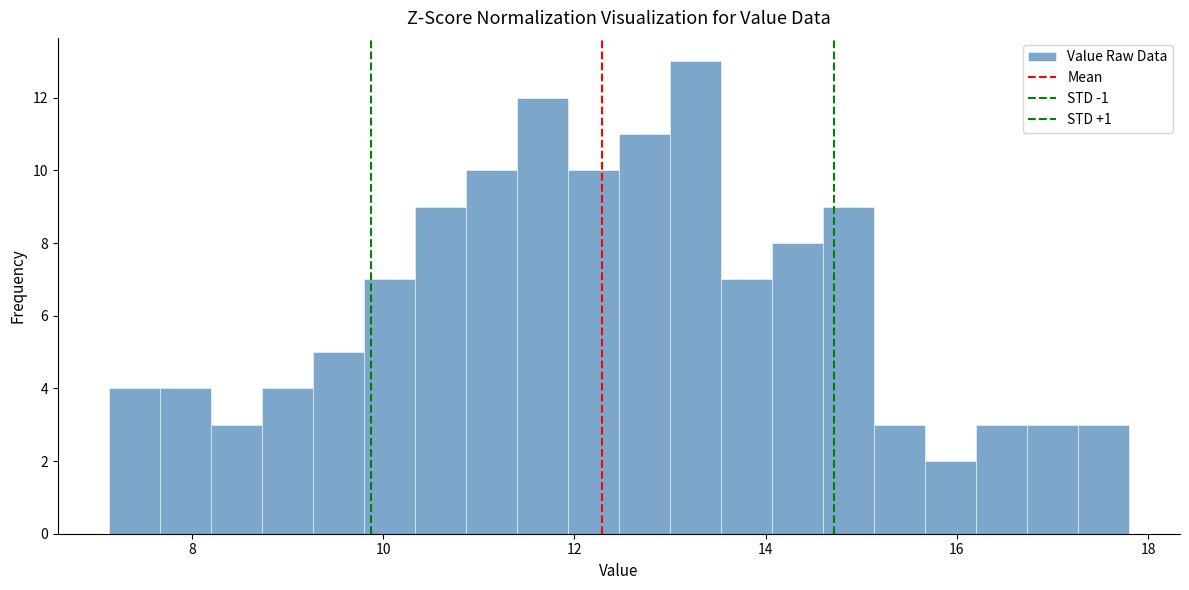

Around what value on the x-axis is the tallest bar? Give the approximate position of its centre, as read against the axis.

13.2